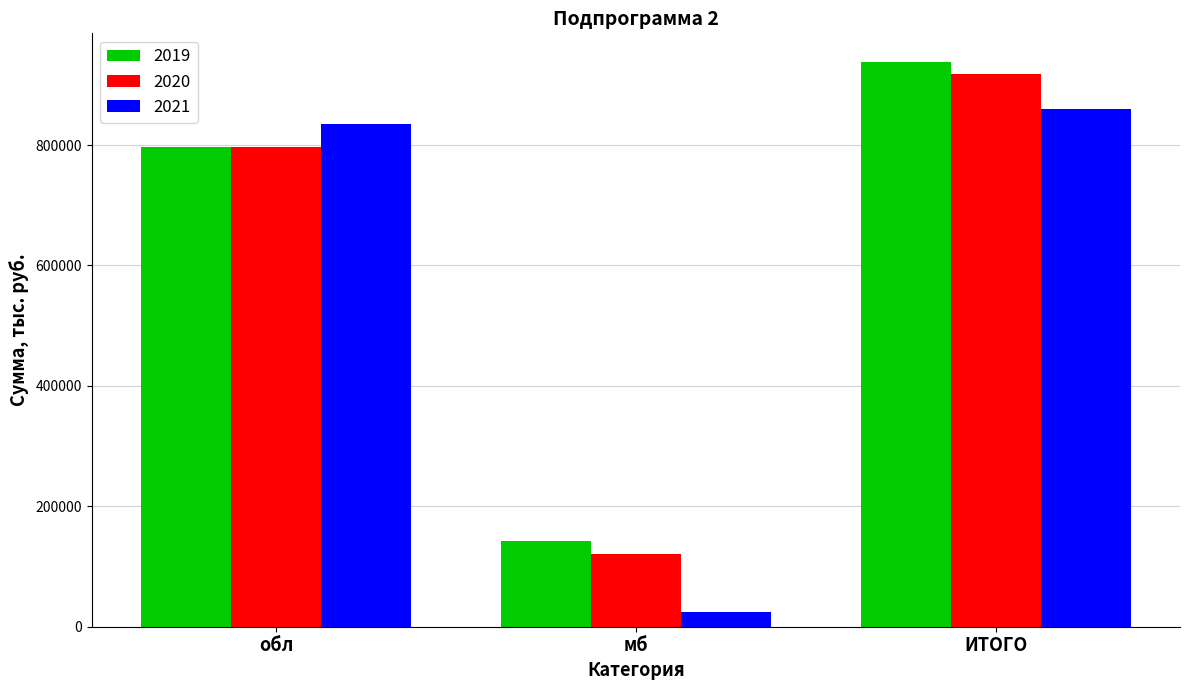

Does the chart contain any negative values?

No